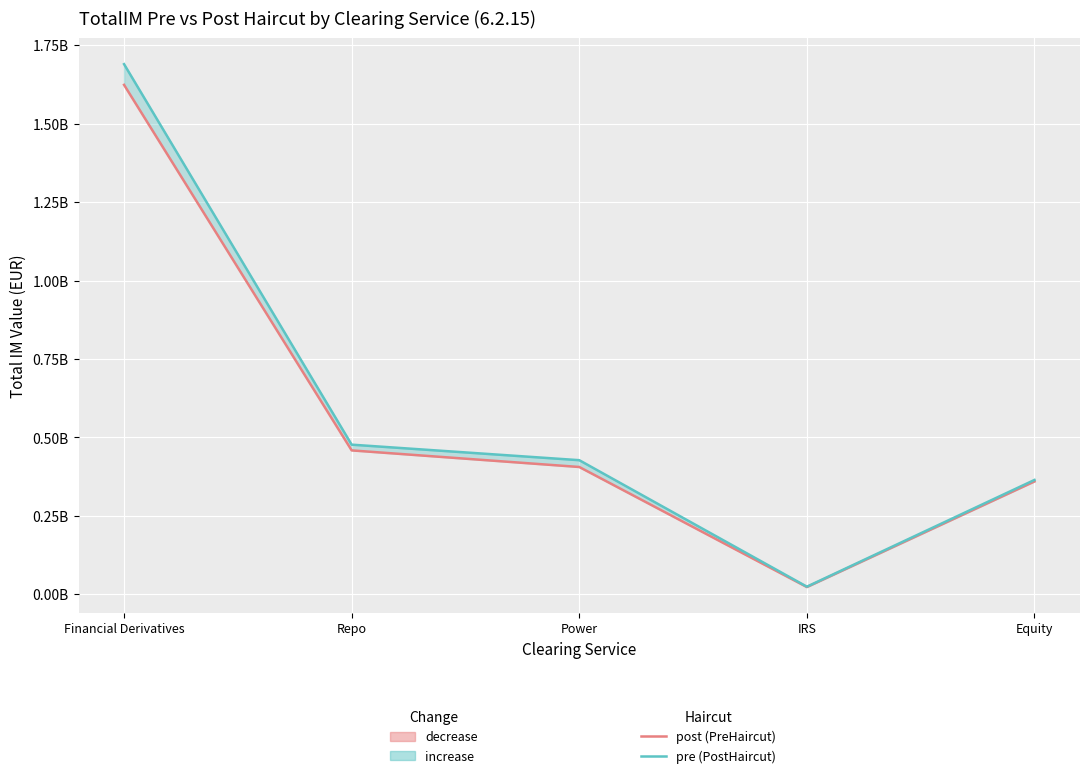

At which category does TotalIM_PreHaircut reach its first local valley?

IRS